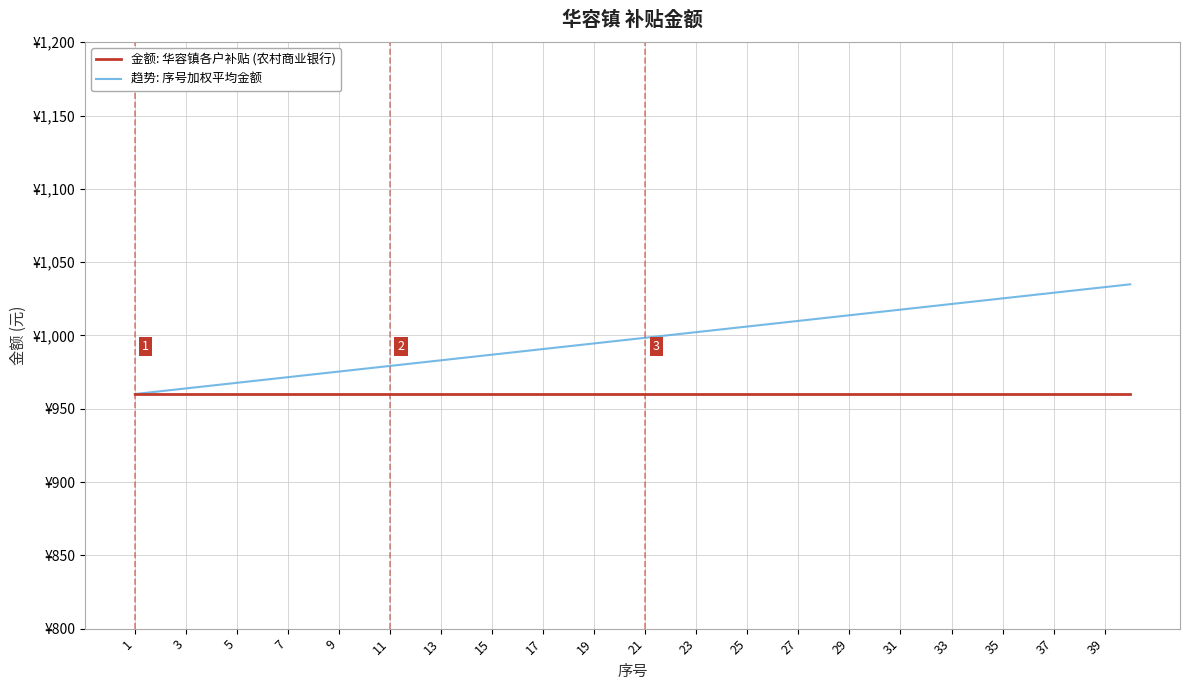

What are all the series names shown in the legend?

金额: 华容镇各户补贴 (农村商业银行), 趋势: 序号加权平均金额